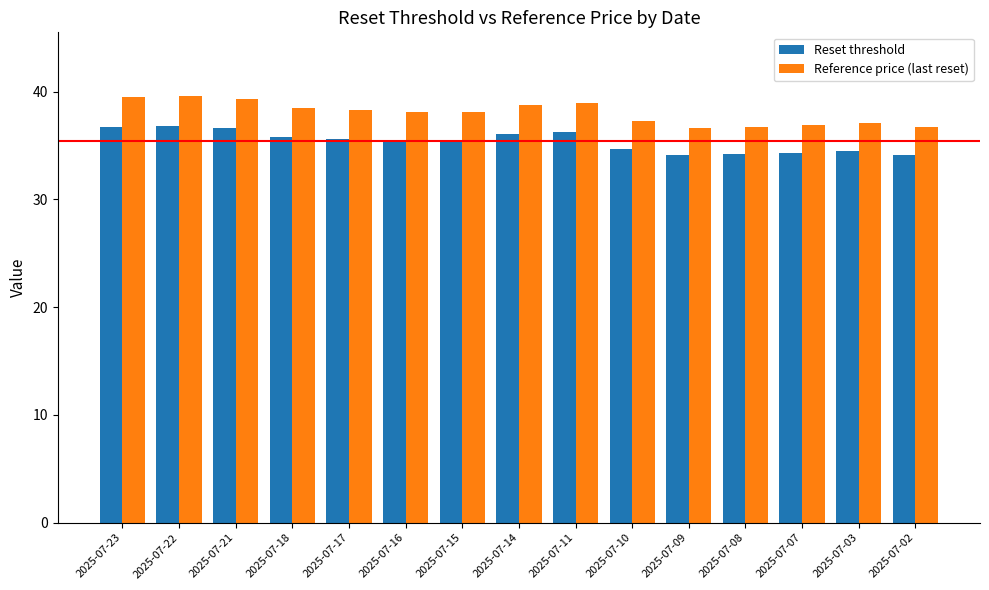

What is the greatest value displayed?

39.6